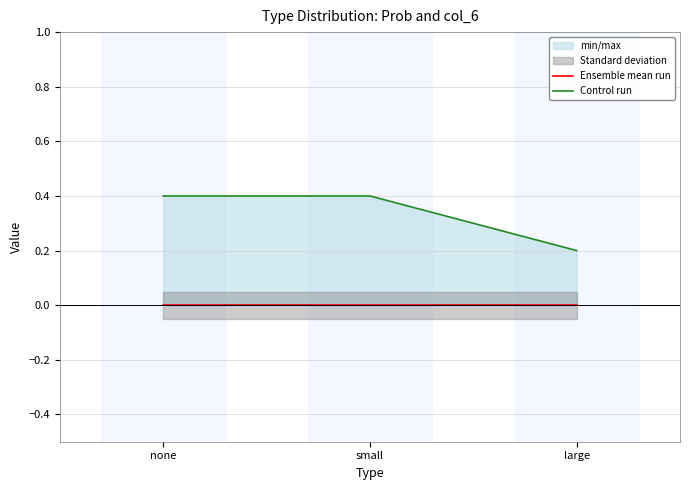

What is the total value across all series at large?

0.2